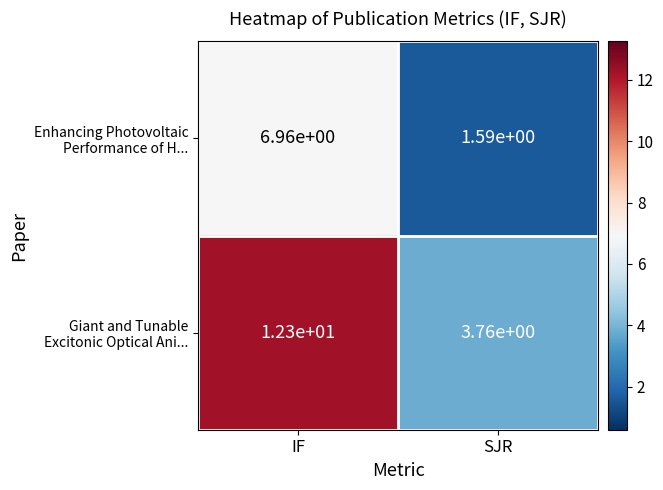

Which category has the highest value across all series?

IF